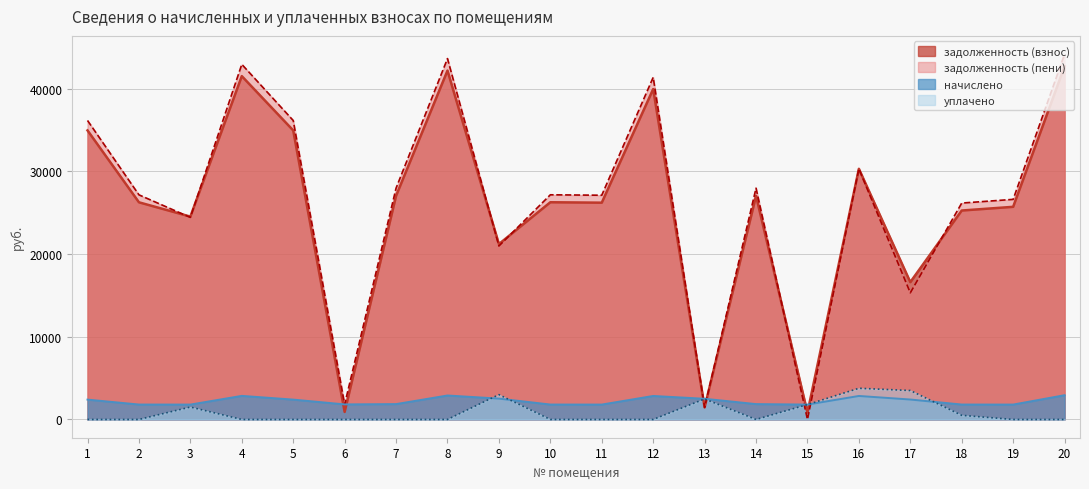

How many times do начислено and задолженность (пени) cross each other?

6